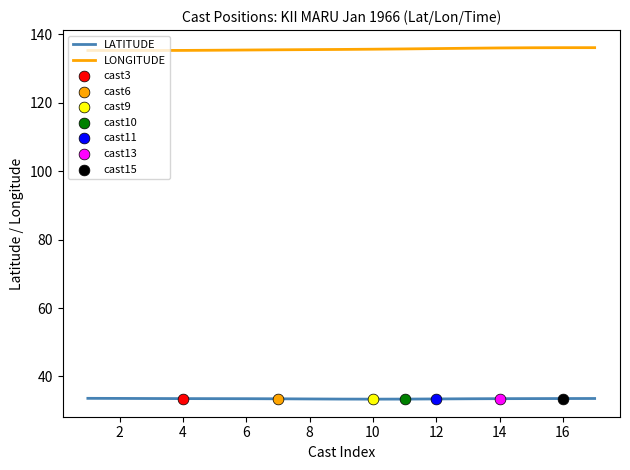

Which series has the largest total across all categories?

LONGITUDE